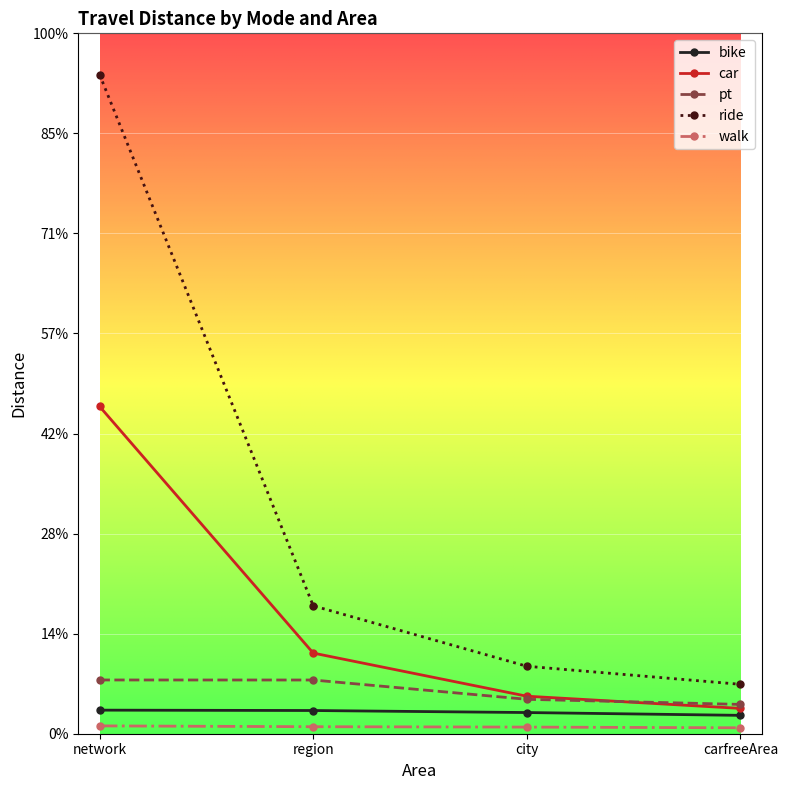

Is the value of ride at carfreeArea greater than the value of bike at carfreeArea?

Yes